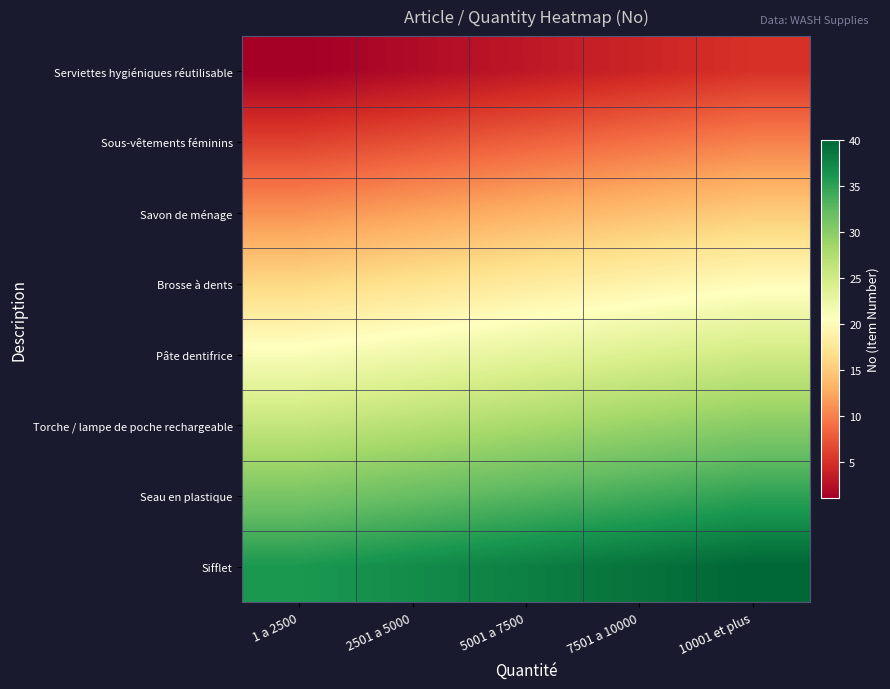

How many data points does each series have?

5